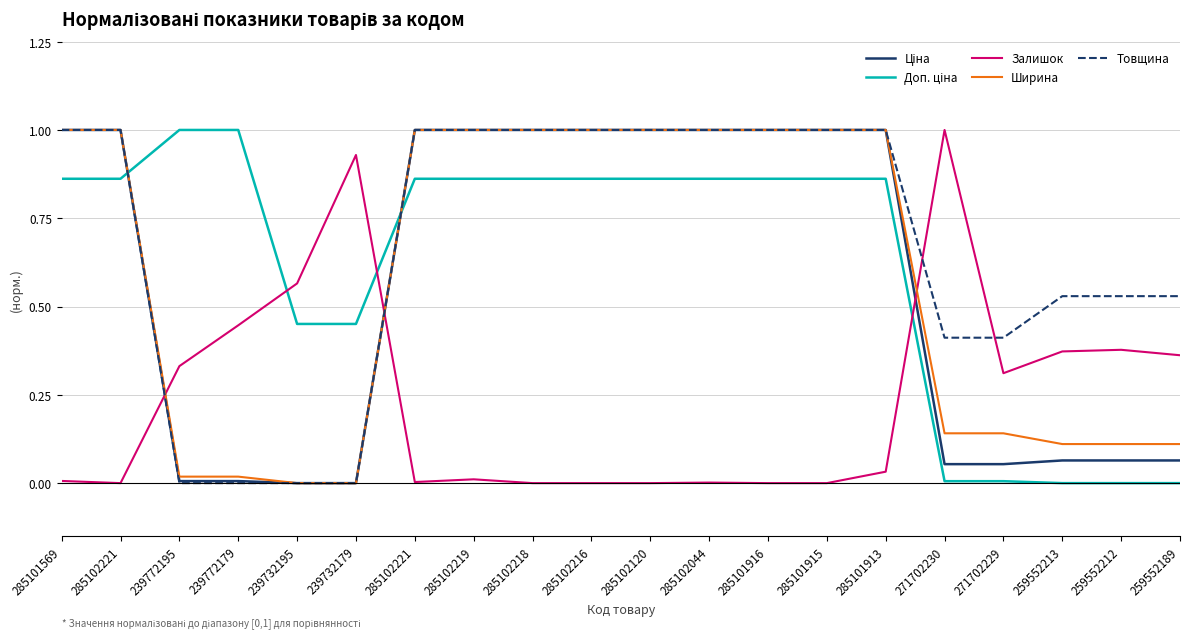

Is this an area chart (filled region under the line)?

No